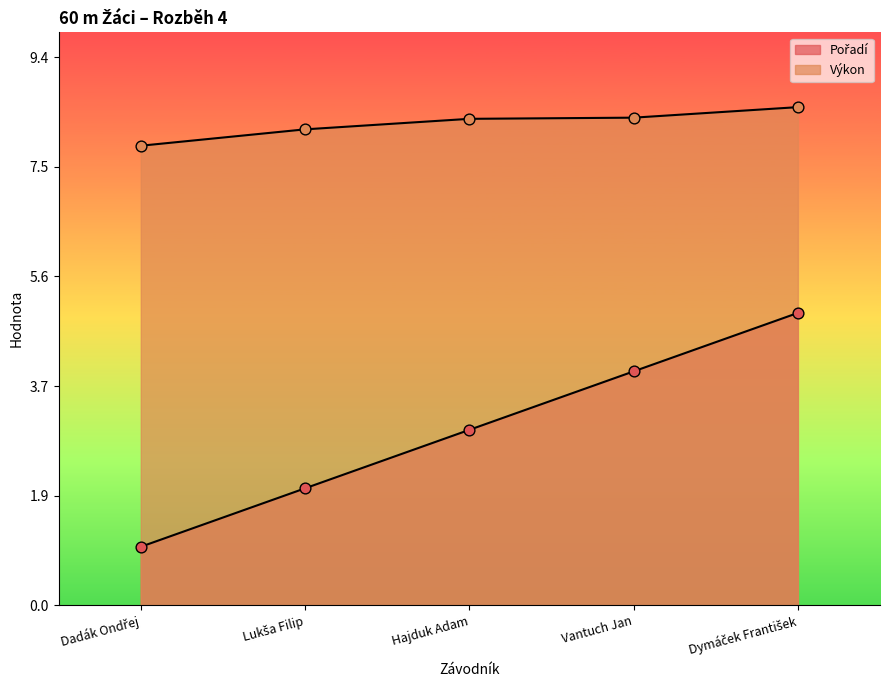

What are all the series names shown in the legend?

Pořadí, Výkon